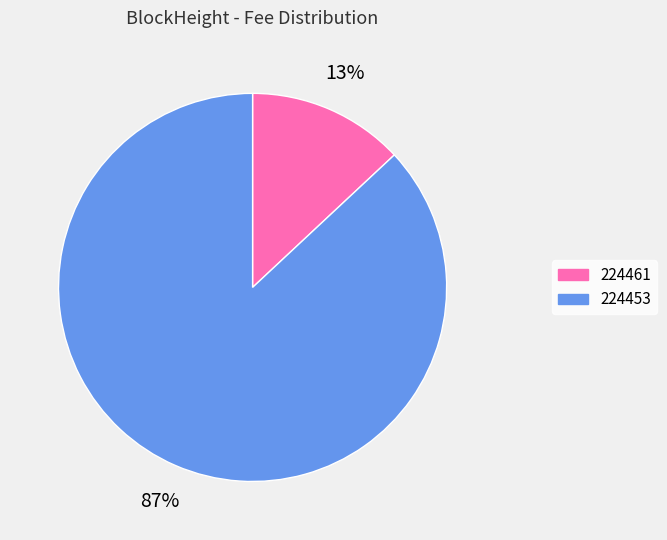

Is there any slice that represents more than half of the pie?

Yes